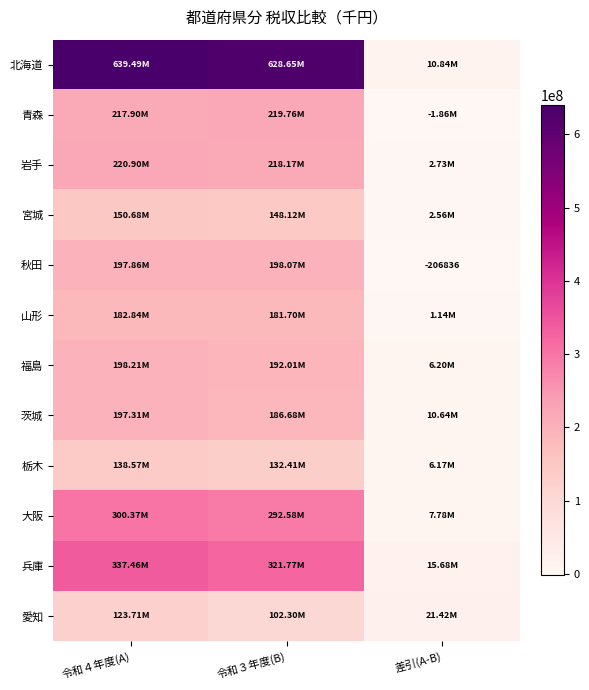

Between 令和４年度(A) and 差引(A-B), which series saw the biggest shift?

北海道